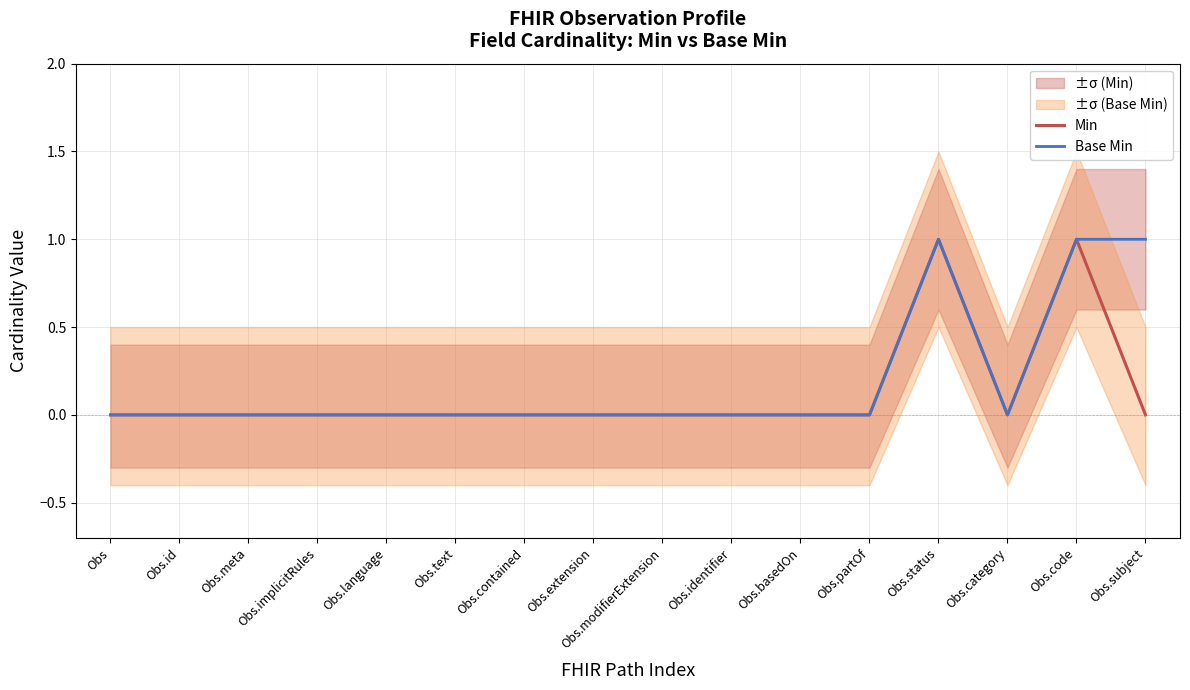

What is the label of the 9th point from the right?

Obs.extension